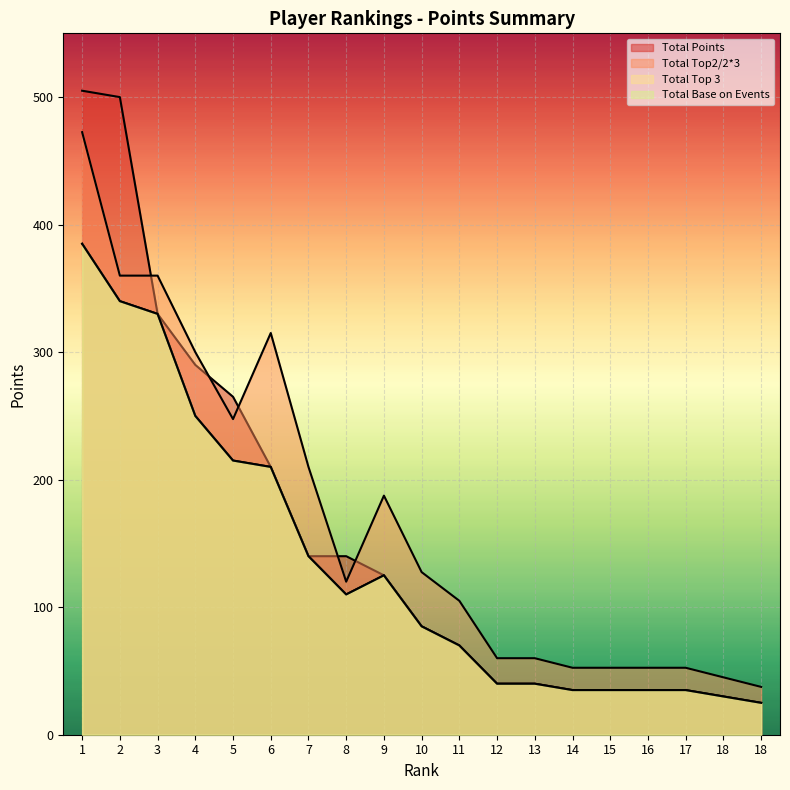

What is the difference between the maximum and minimum values in the Total Top2/2*3 series?

435.0